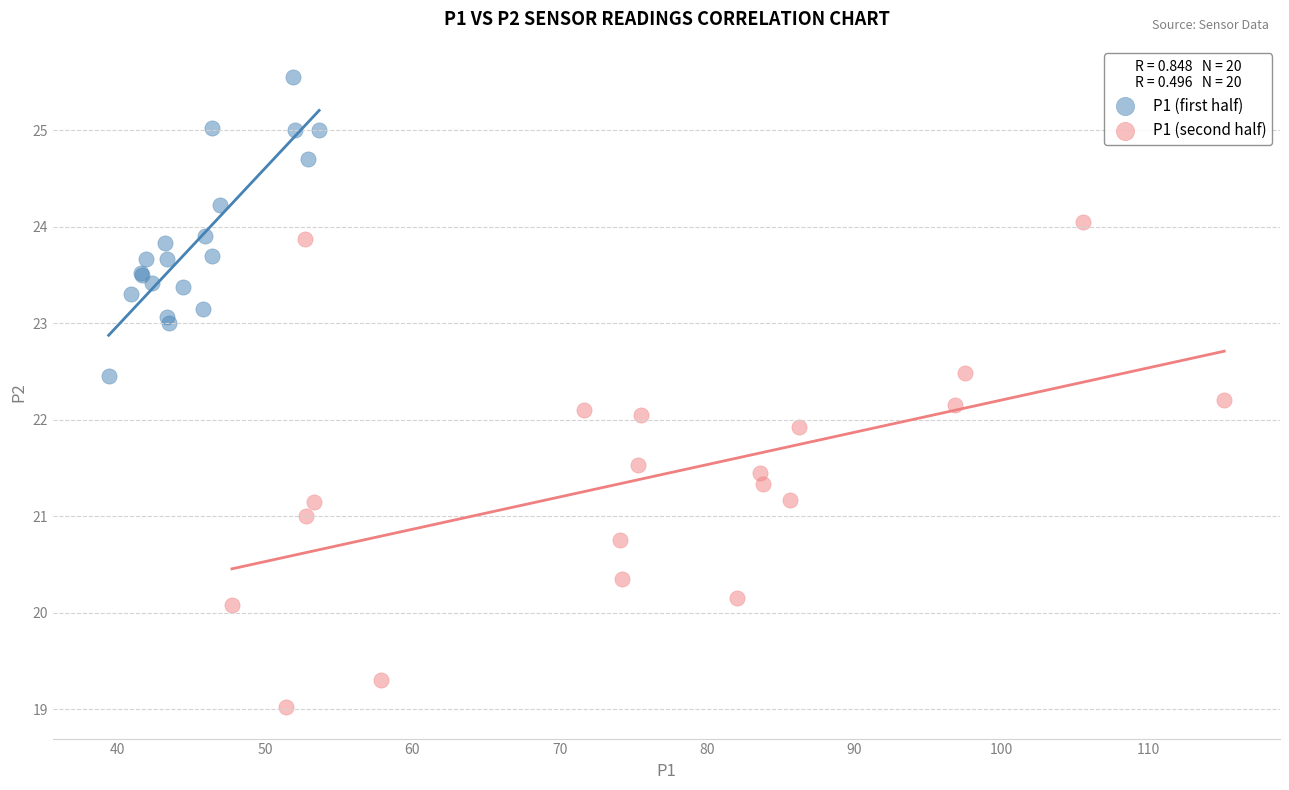

Which series has the largest Y range (max minus min)?

P1 (second half)